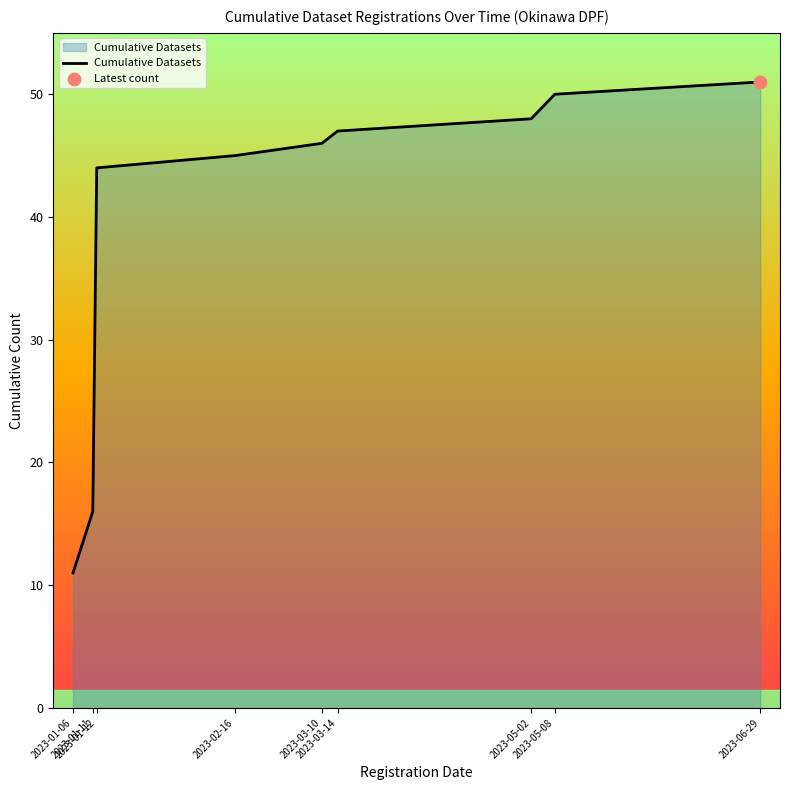

What is the change in value from 2023-03-10 to 2023-05-08?

+4